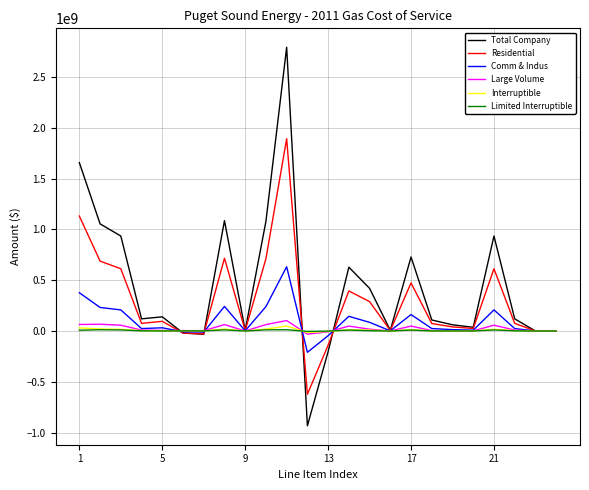

Which series has the largest range (max minus min)?

Total Company